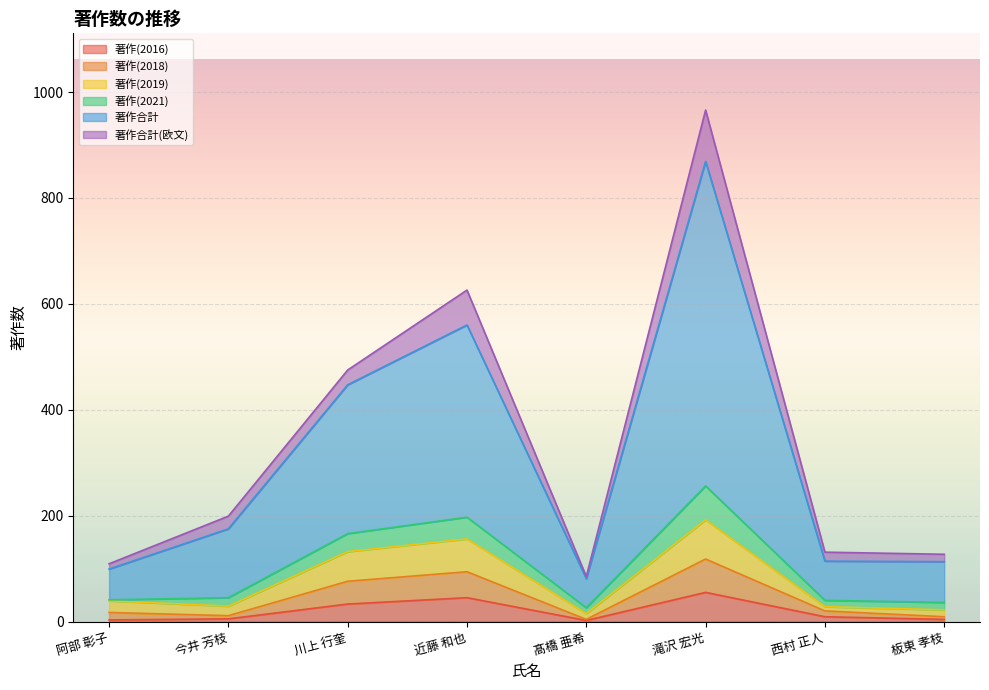

True or false: 著作(2018) has more than 0 interior local peaks.

True